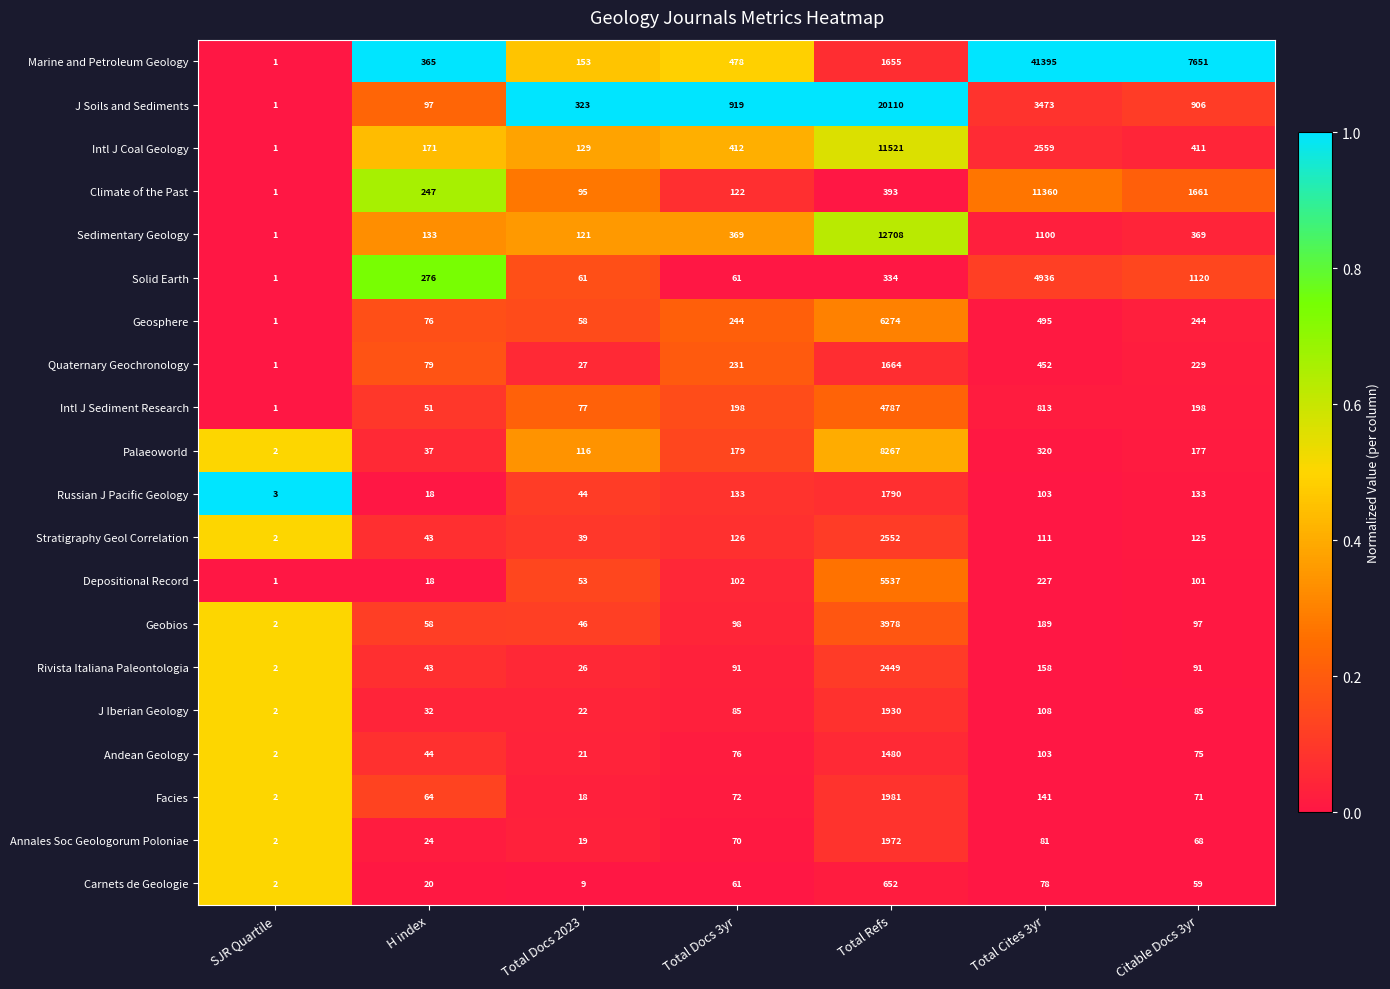

Is it true that Annales Soc Geologorum Poloniae equals 101 at Total Docs 3yr?

False